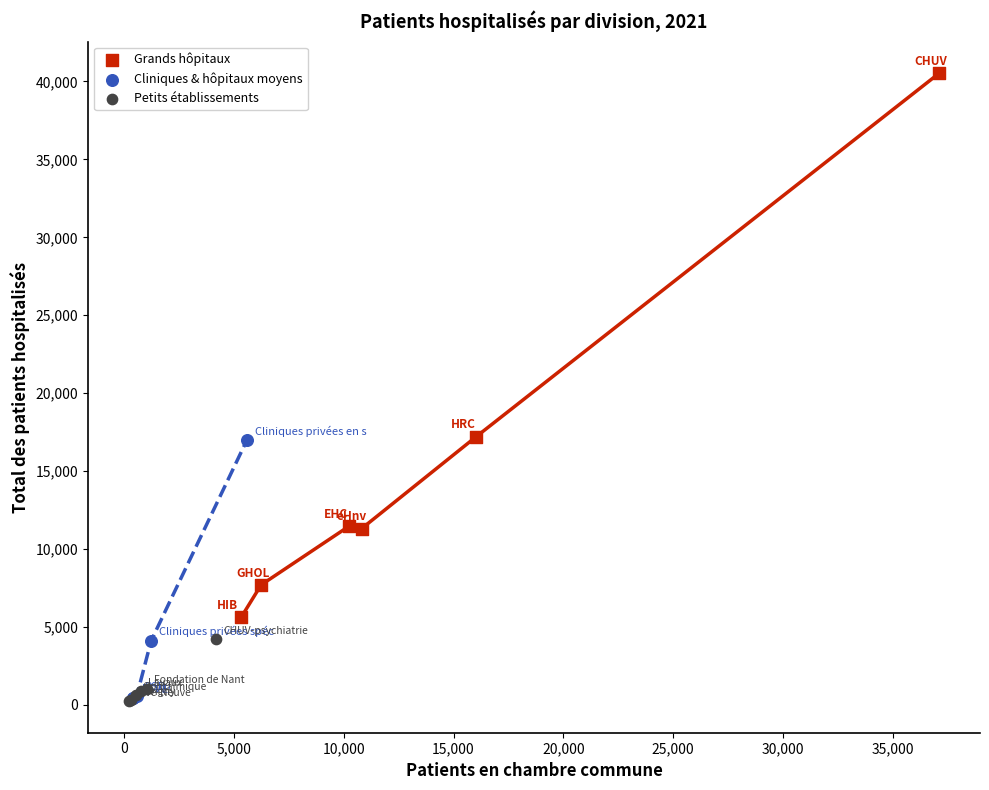

Which series contains the highest Y value?

Grands hôpitaux